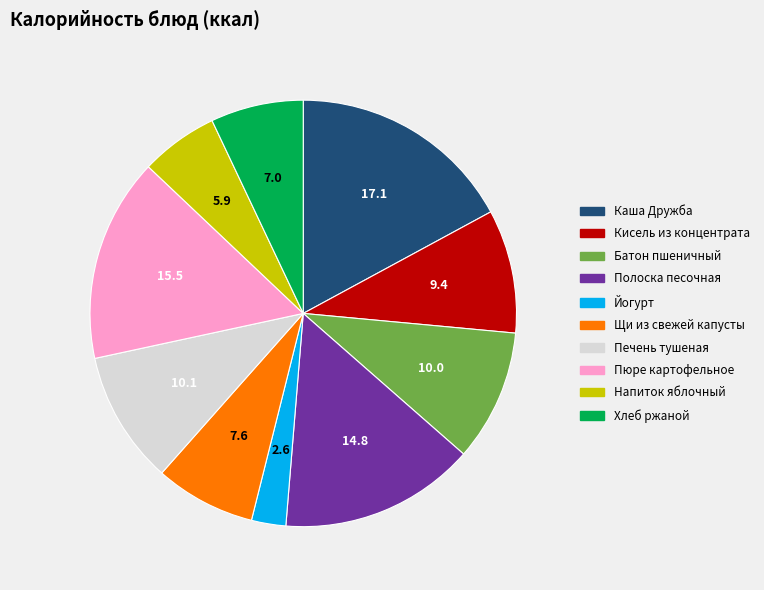

Is there any slice that represents more than half of the pie?

No